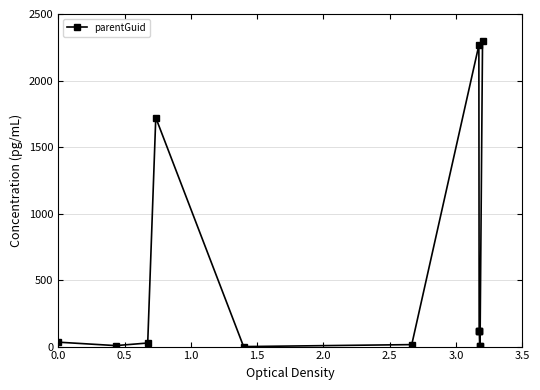

True or false: the data has more than 0 interior local peaks.

True